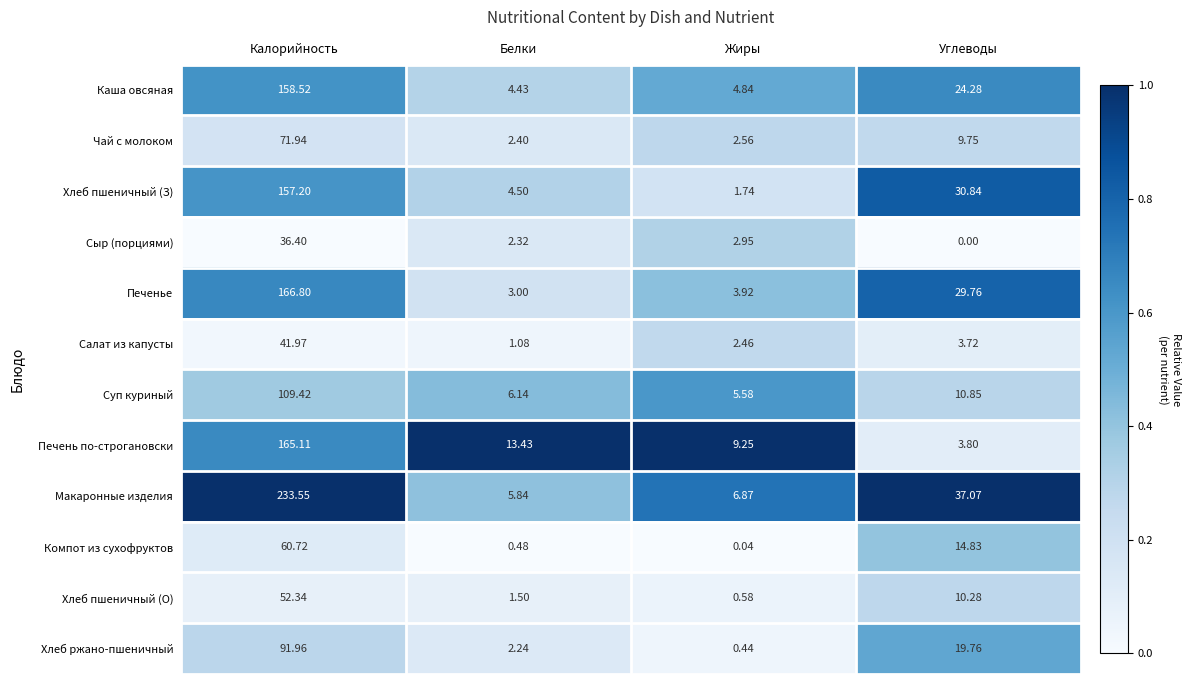

Is the value of Салат из капусты at Углеводы greater than the value of Чай с молоком at Калорийность?

No